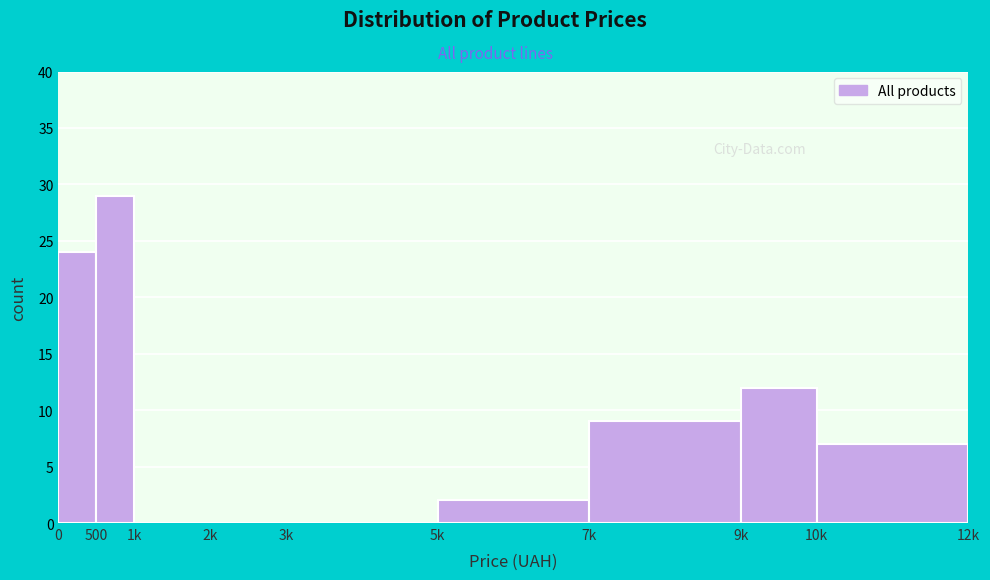

Reading left to right, list all the values displayed in this chart.

0=24	500=29	1k=0	2k=0	3k=0	5k=2	7k=9	9k=12	10k=7